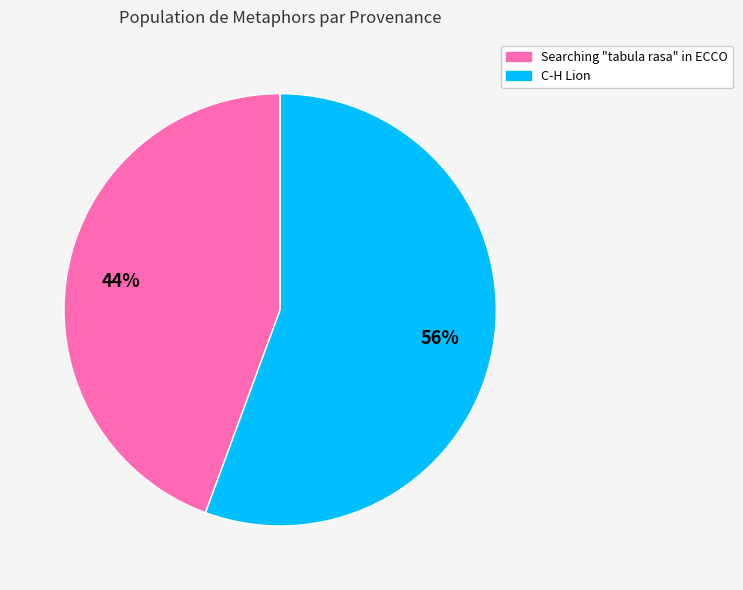

Count the number of slices in the pie.

2